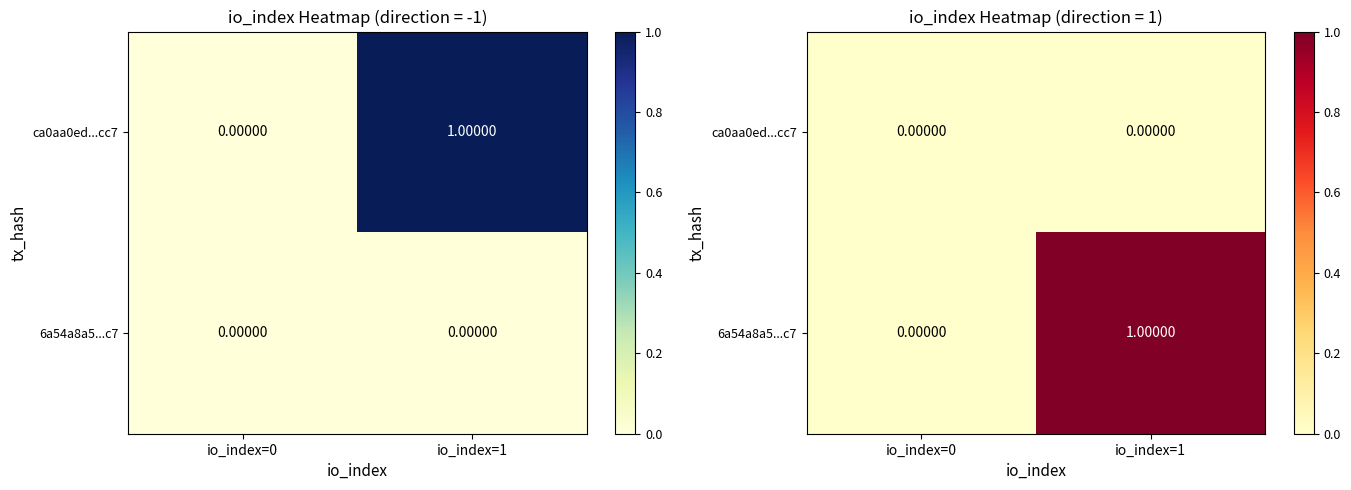

List the labels in order of 6a54a8a5...c7 value, smallest first.

io_index=0, io_index=1